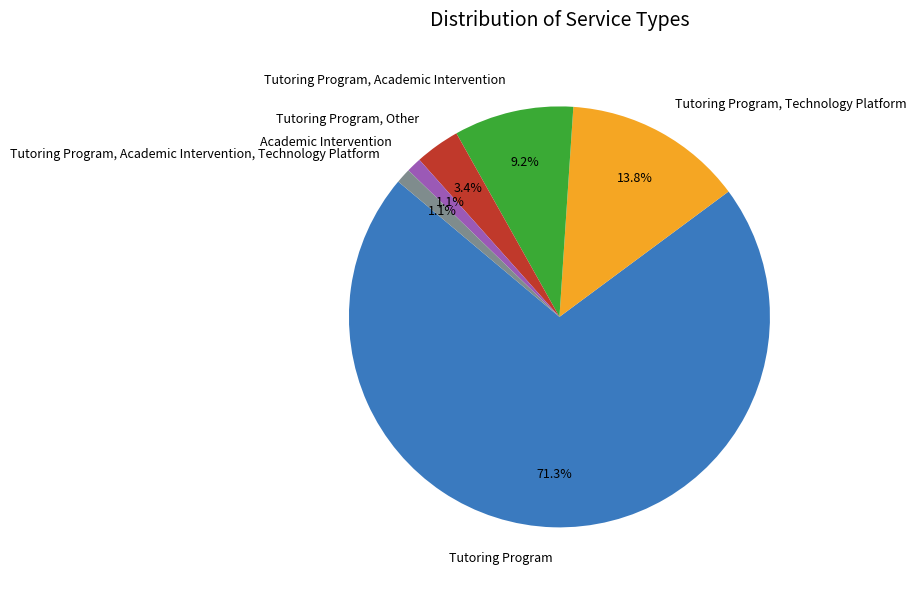

Is it true that Academic Intervention is 11% of the pie?

False